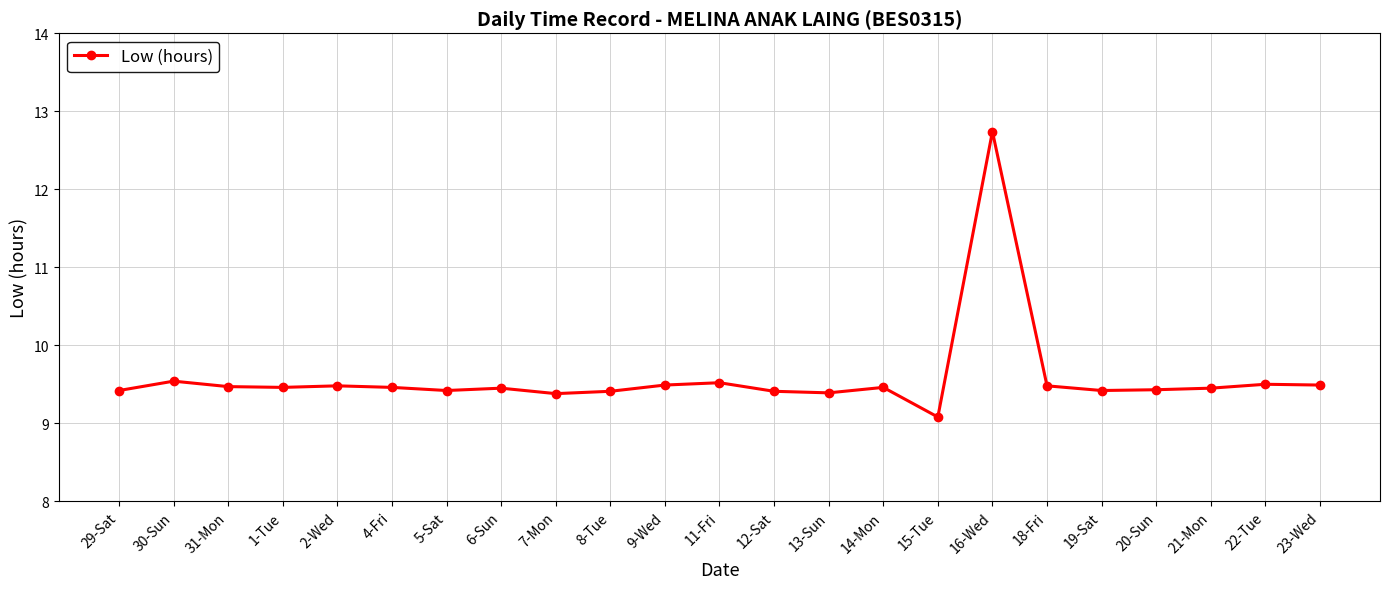

Is it true that the value at 16-Wed is 19.6?

False